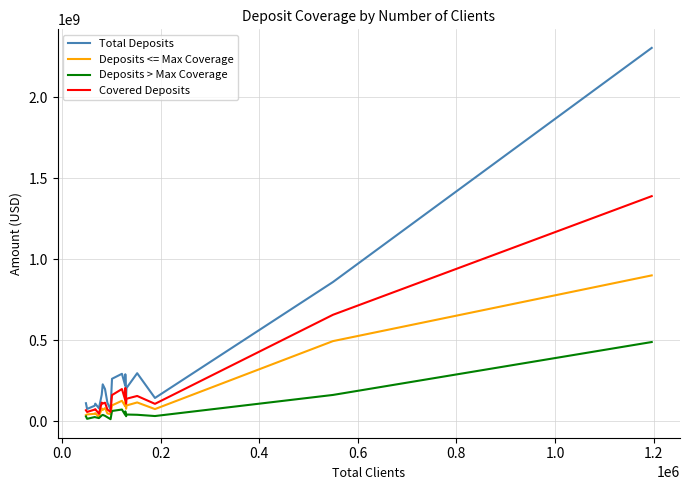

List the series in order of their overall mean, highest first.

Total Deposits, Covered Deposits, Deposits <= Max Coverage, Deposits > Max Coverage